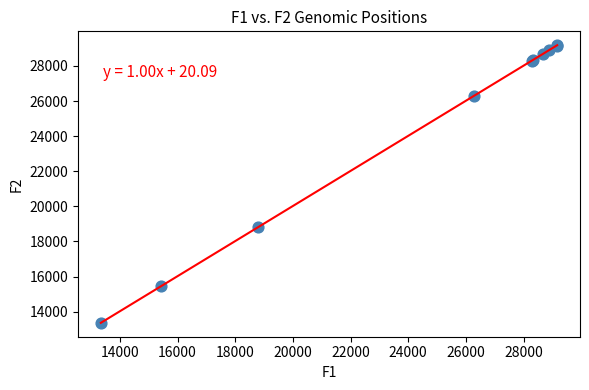

What Y value in the scatter plot is closest to 21272?

18797